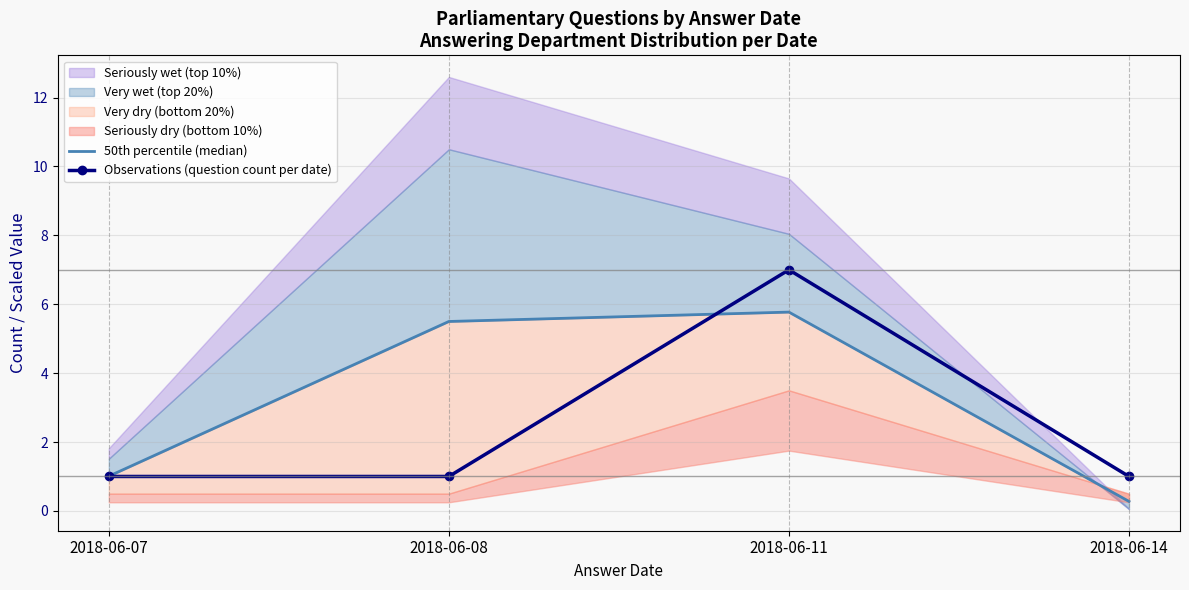

Is it true that Observations (question count per date) equals 7.0 at 2018-06-11?

True